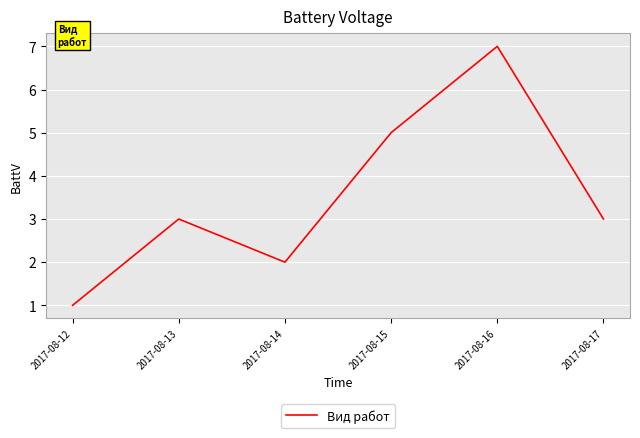

True or false: the data shows 3 at 2017-08-14.

False